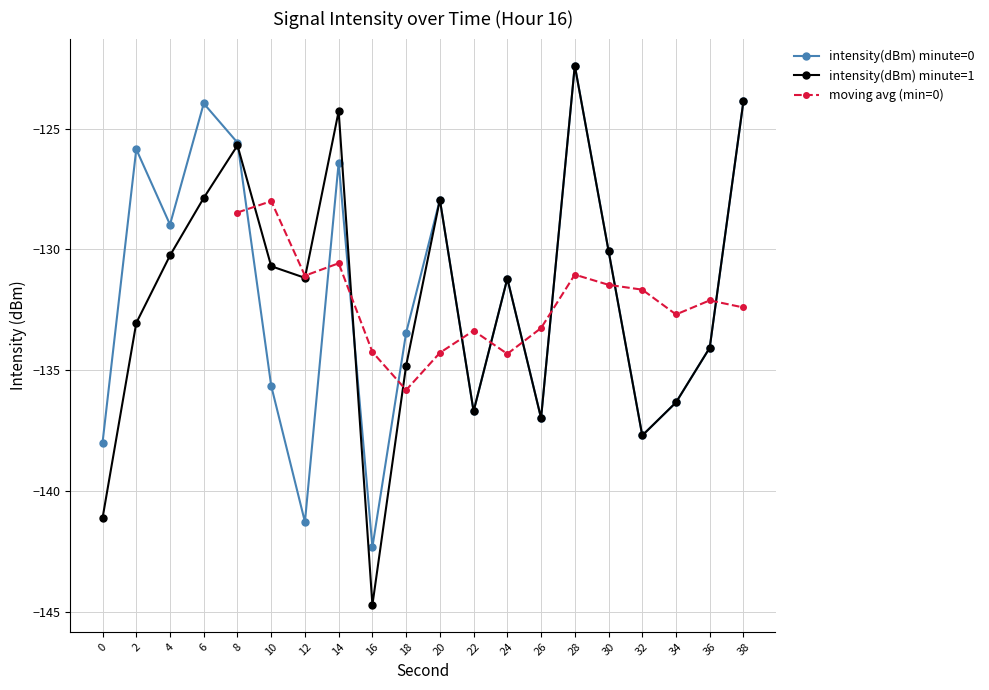

What is the maximum value for intensity(dBm) minute=1?

-122.4